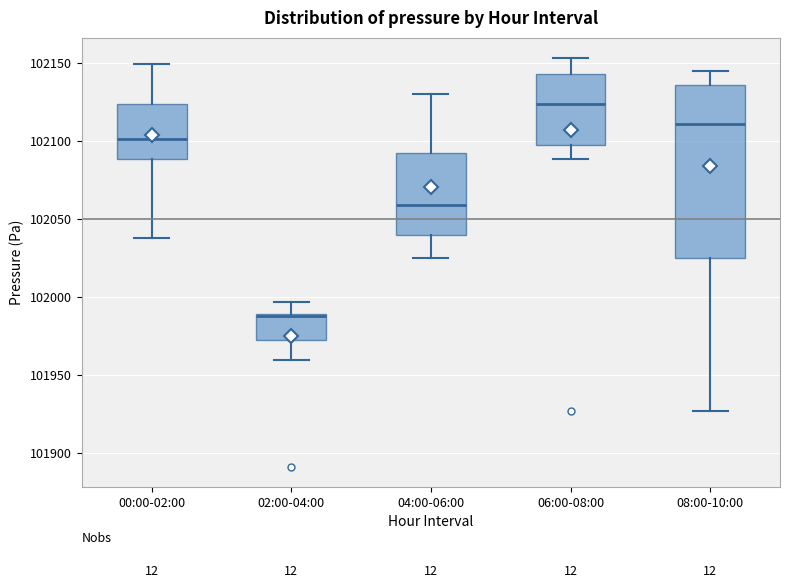

Reading left to right, read every box against the y-axis: the position of its median line, the range the box covers, and the ends of its whiskers. The values are not printed on the chart, so give them approximately, as read against the axis.

00:00-02:00: median 102100, box 102090 to 102125, whiskers 102040 to 102150
02:00-04:00: median 101990, box 101970 to 101990, whiskers 101960 to 101995
04:00-06:00: median 102060, box 102040 to 102090, whiskers 102025 to 102130
06:00-08:00: median 102125, box 102095 to 102140, whiskers 102090 to 102155
08:00-10:00: median 102110, box 102025 to 102135, whiskers 101925 to 102145